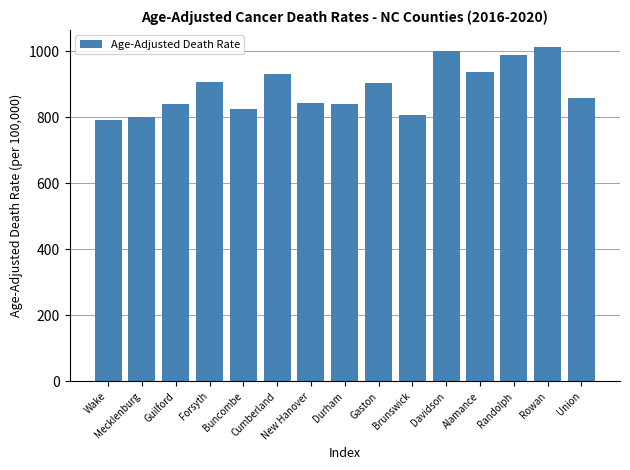

What is the difference between the maximum and minimum values?

221.8